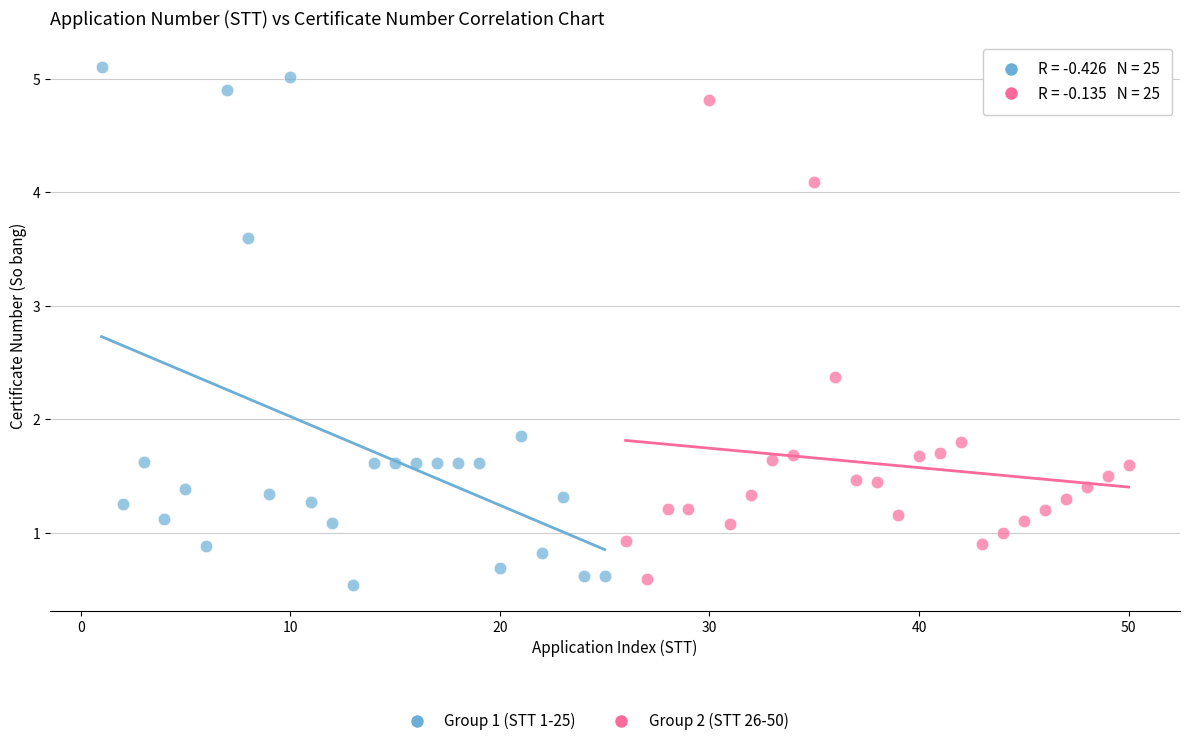

Which series reaches the maximum Y coordinate?

Group 1 (STT 1-25)